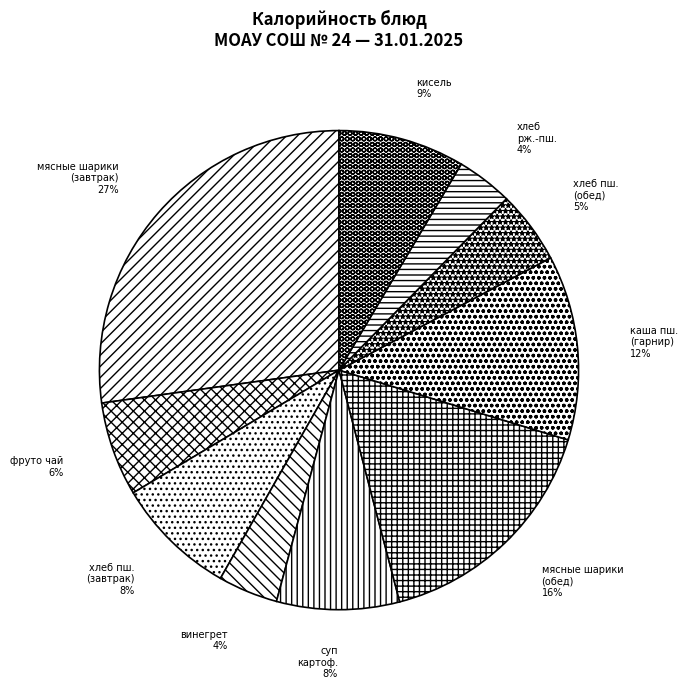

Is the sum of хлеб пш. (завтрак) and винегрет greater than half?

No